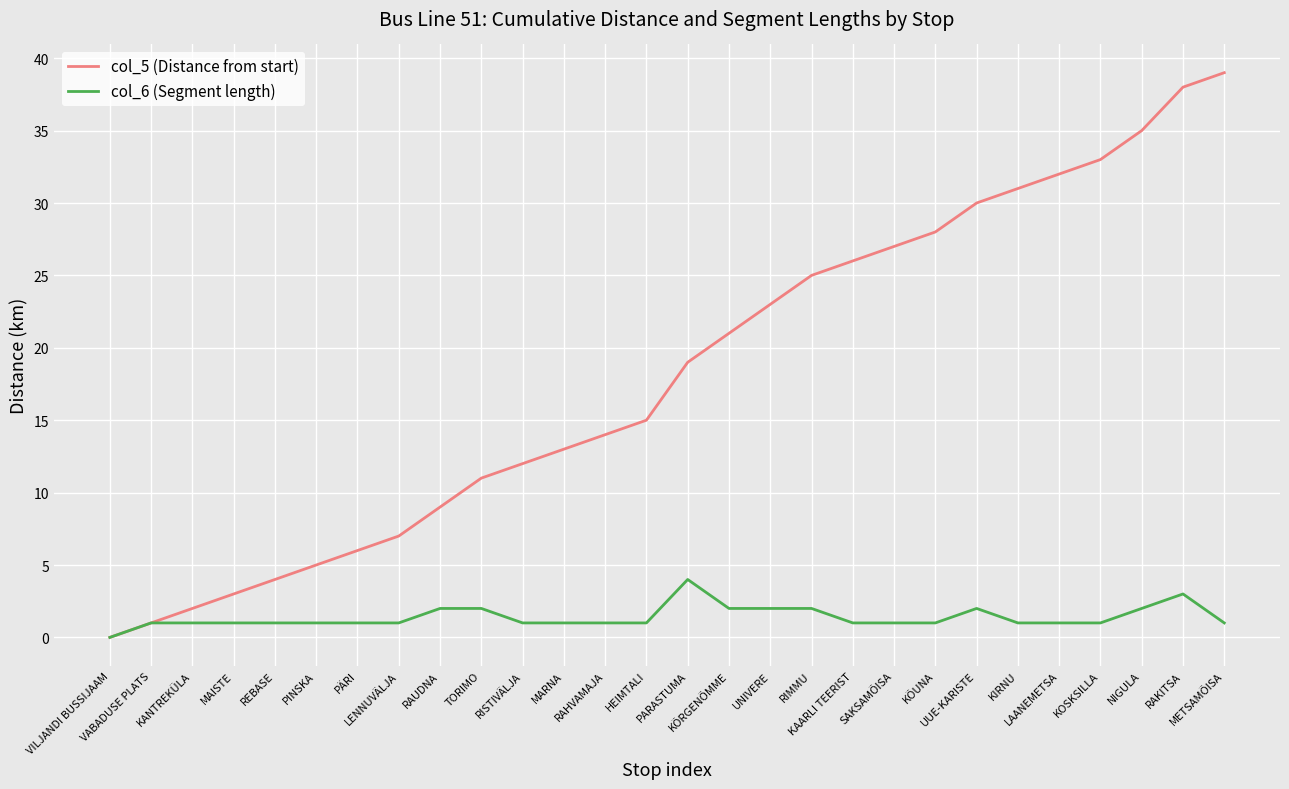

List the series in order of their peak value, highest first.

col_5 (Distance from start), col_6 (Segment length)